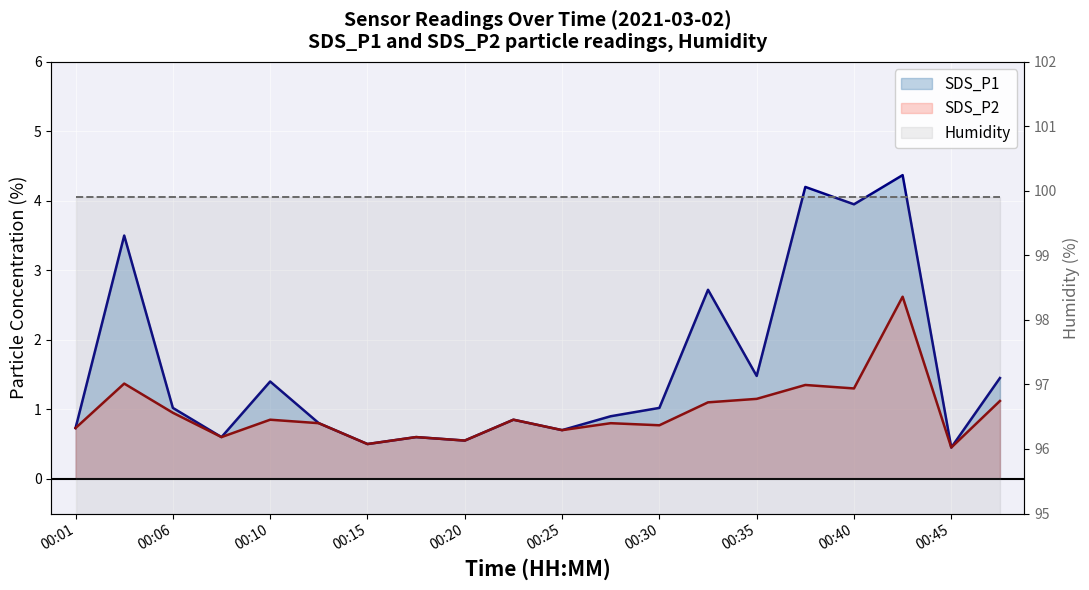

List the series in order of their peak value, highest first.

SDS_P1, SDS_P2